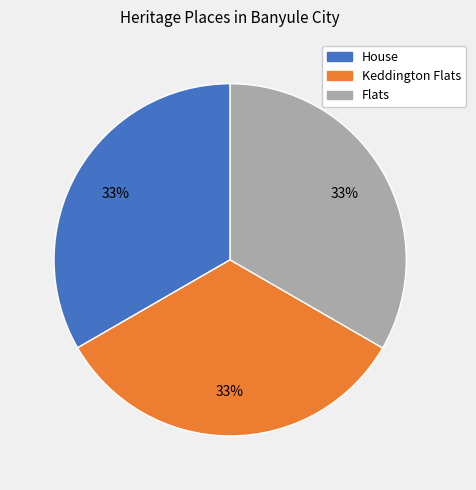

Does Flats account for over 50% of the chart?

No